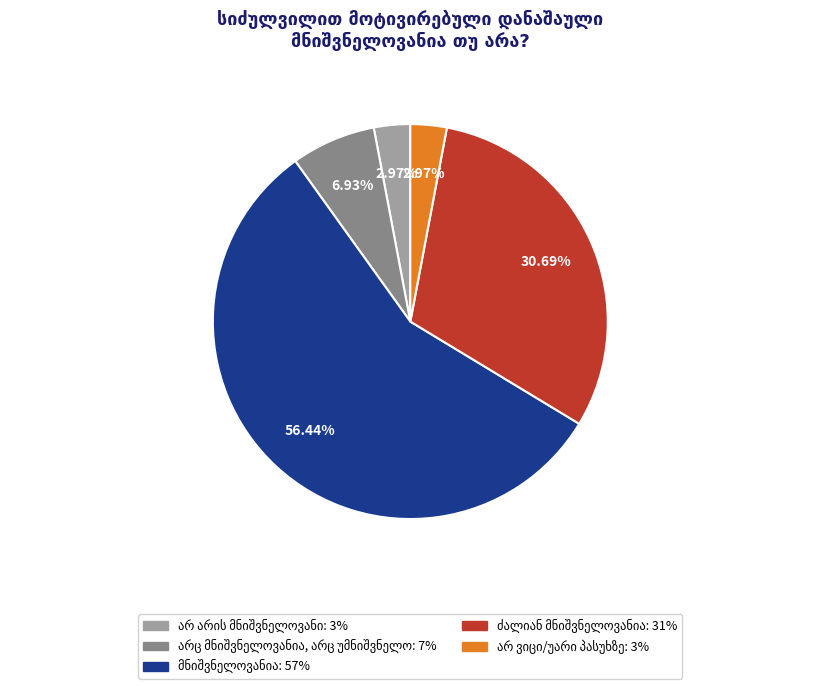

Does any single category account for the majority?

Yes